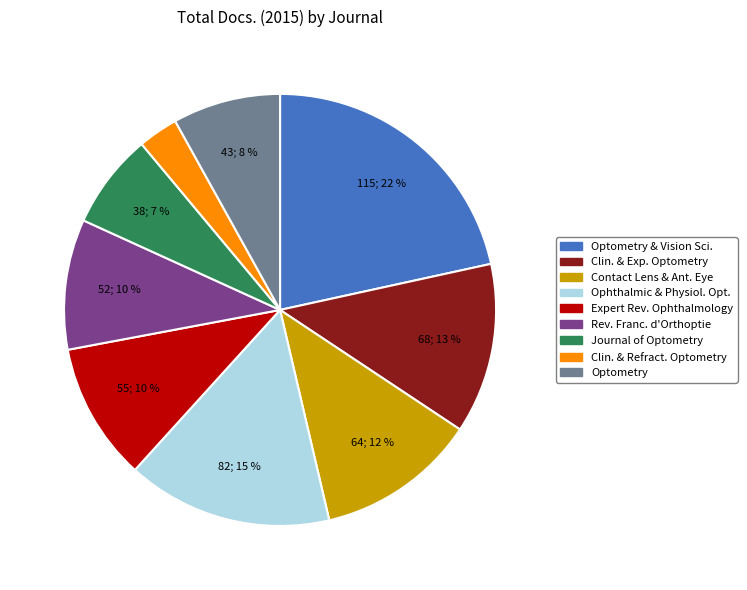

Is there a majority slice in this chart?

No